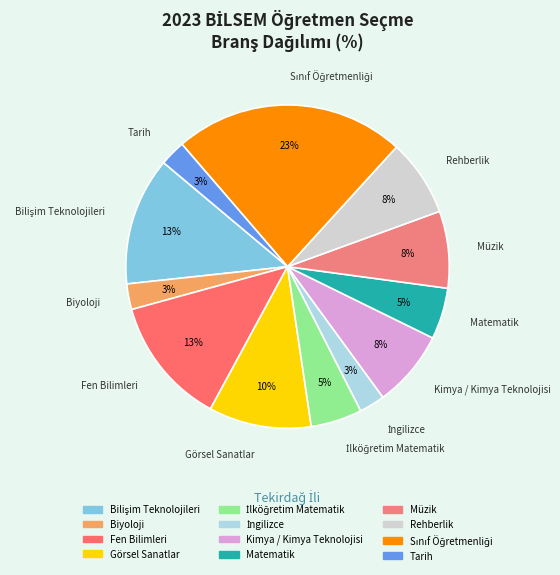

What is the ratio of the value at Rehberlik to the value at Müzik?

1.0